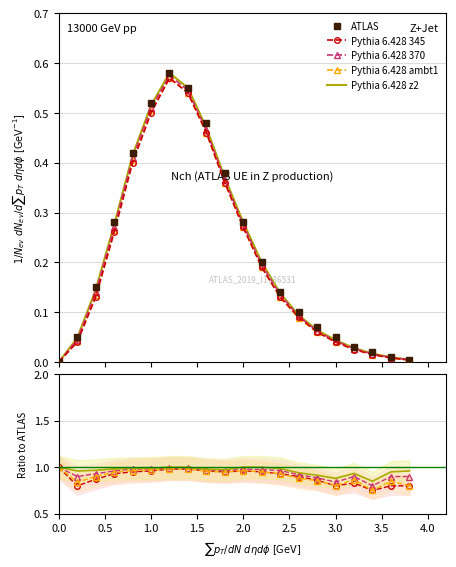

In Pythia 6.428 370, how many points are higher than both neighbors (excluding endpoints)?

2